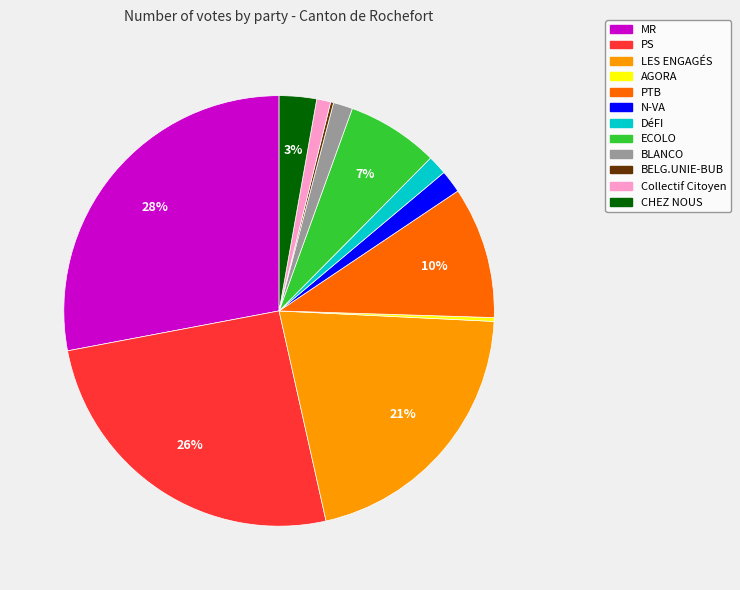

What is the ratio of the value at MR to the value at AGORA?

98.0